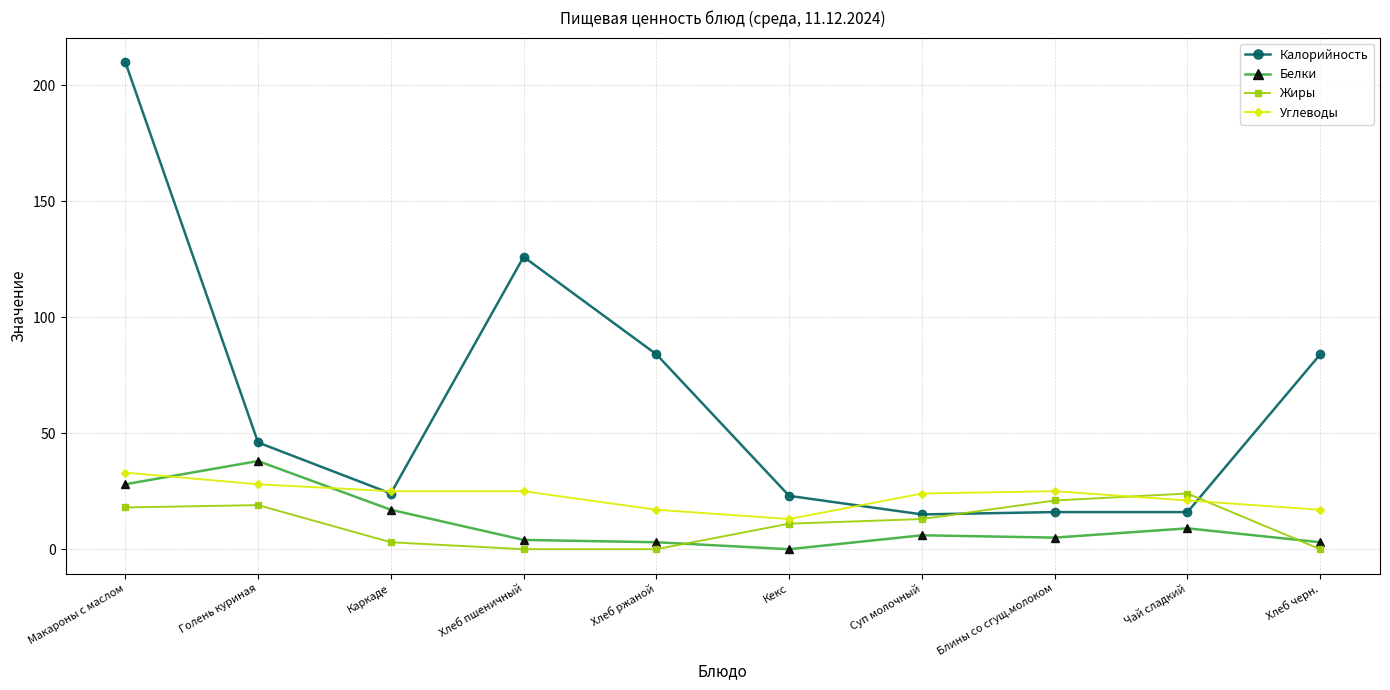

Reading left to right, list all the values displayed in this chart.

Калорийность: 210	46	24	126	84	23	15	16	16	84
Белки: 28	38	17	4	3	0	6	5	9	3
Жиры: 18	19	3	0	0	11	13	21	24	0
Углеводы: 33	28	25	25	17	13	24	25	21	17